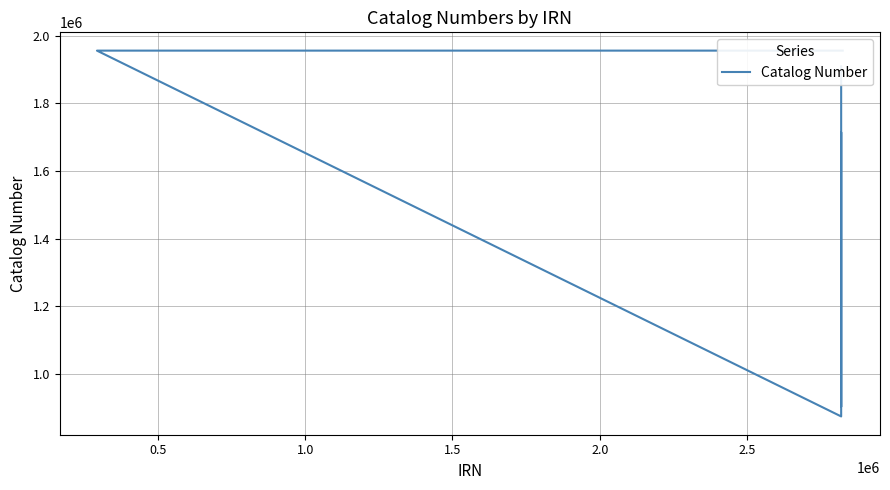

Reading left to right, transcribe all the data shown in this chart.

1909536	901987	1714836	873987	1956010	1956010